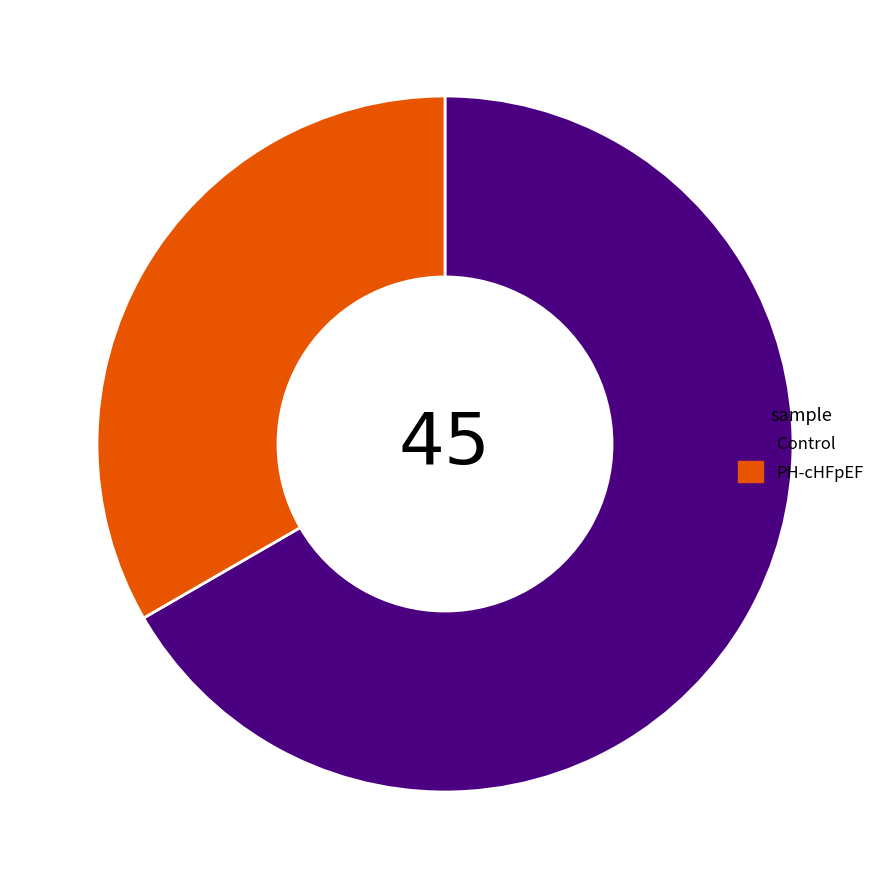

True or false: Control accounts for 67% of the total.

True